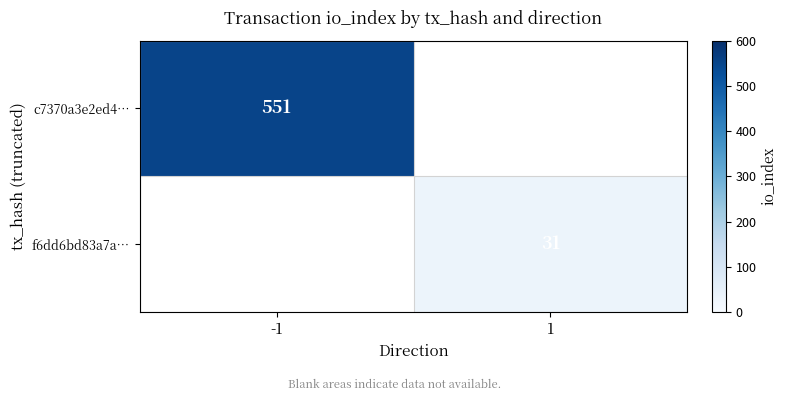

The c7370a3e2ed4… series shows 923 at -1. True or false?

False